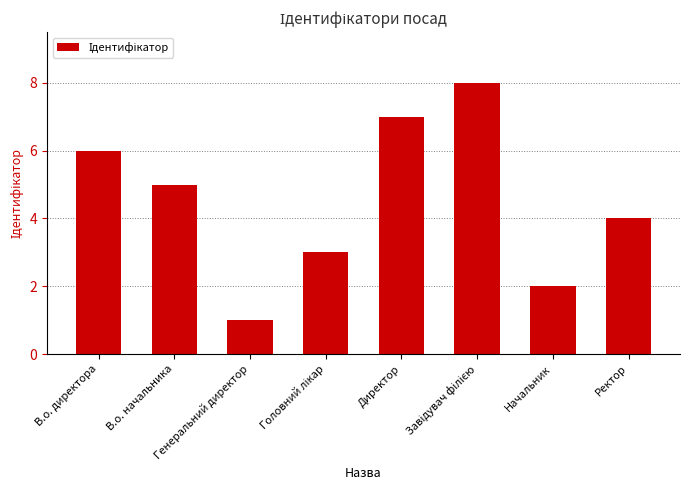

How many data points does each series have?

8